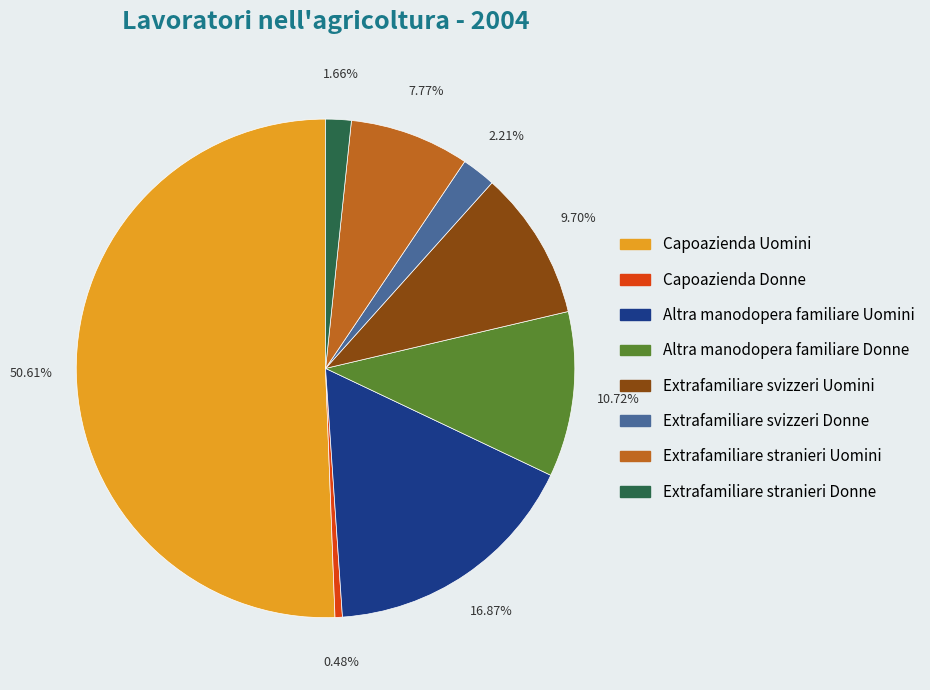

What percentage is the Altra manodopera familiare Uomini slice, to the nearest percent?

17%